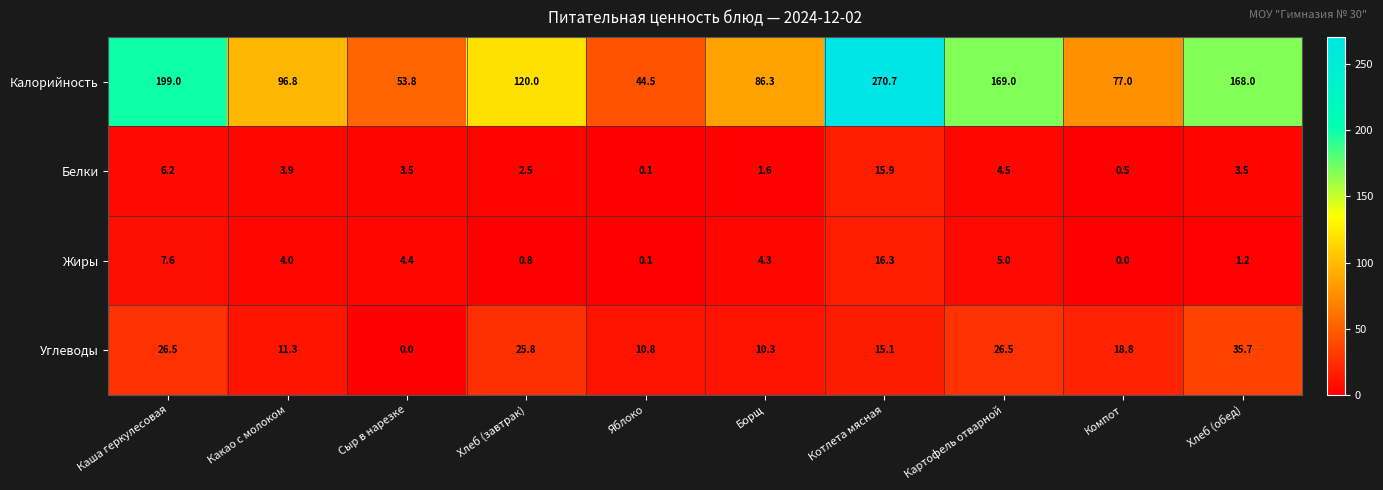

Where is Белки nearest to the value 8?

Каша геркулесовая